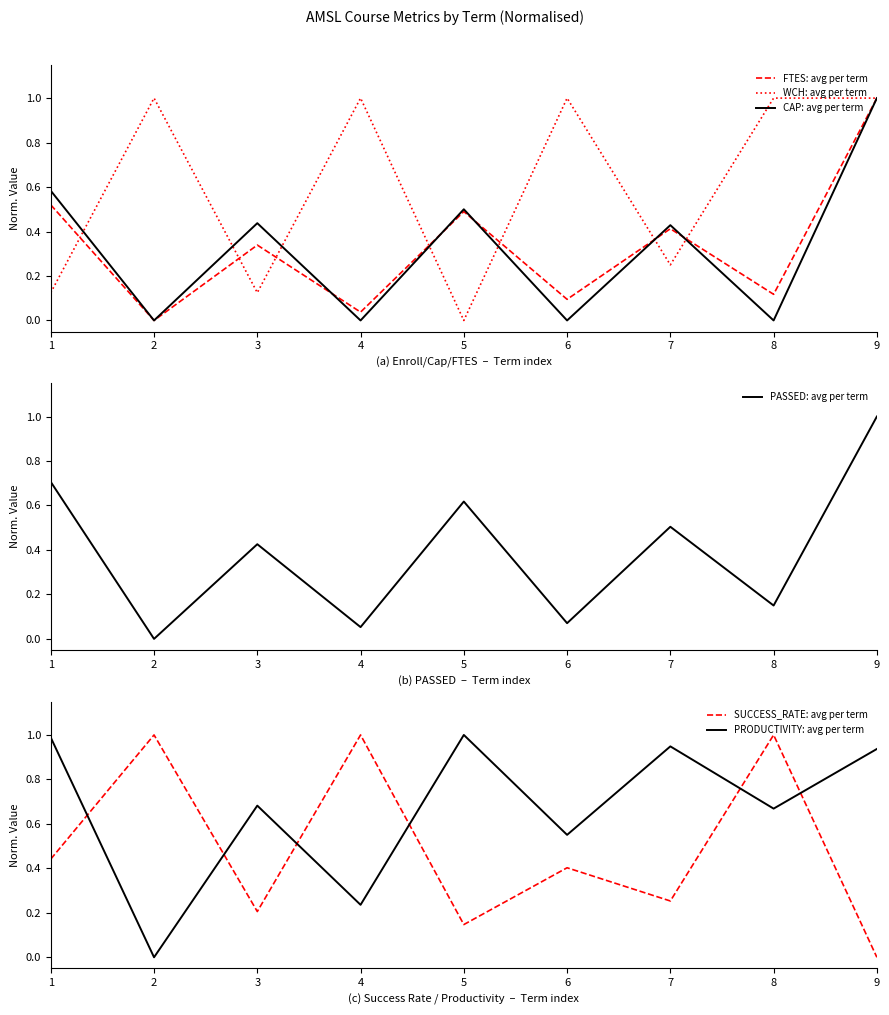

What is the spread (max minus min) of values at 7?

0.7